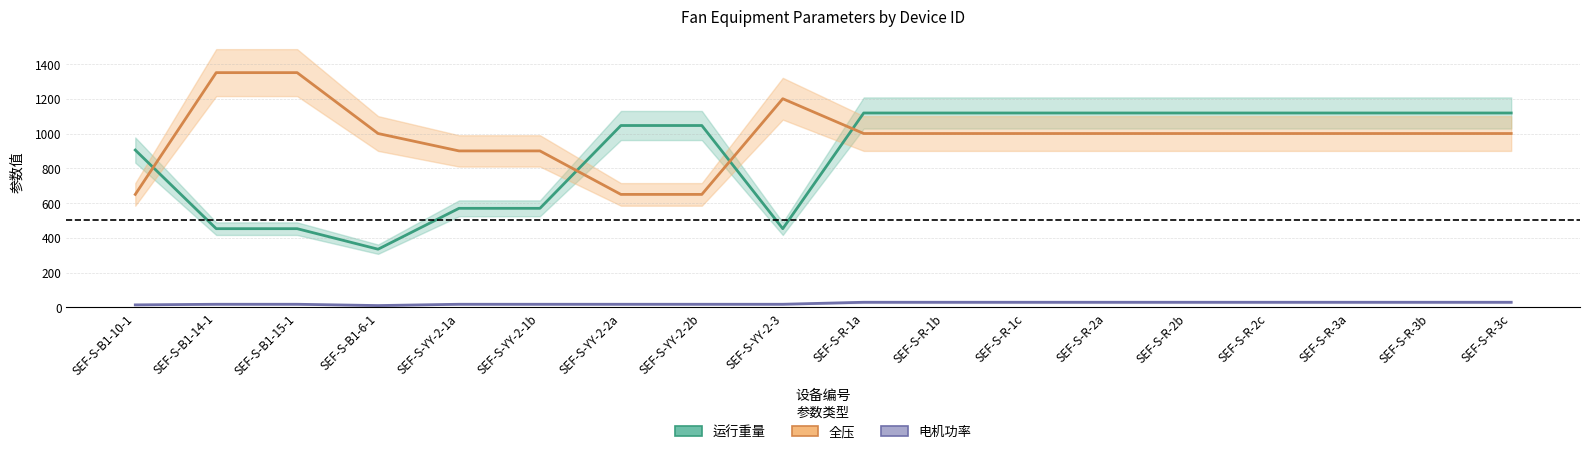

Is it true that 全压 equals 900.0 at SEF-S-YY-2-1a?

True